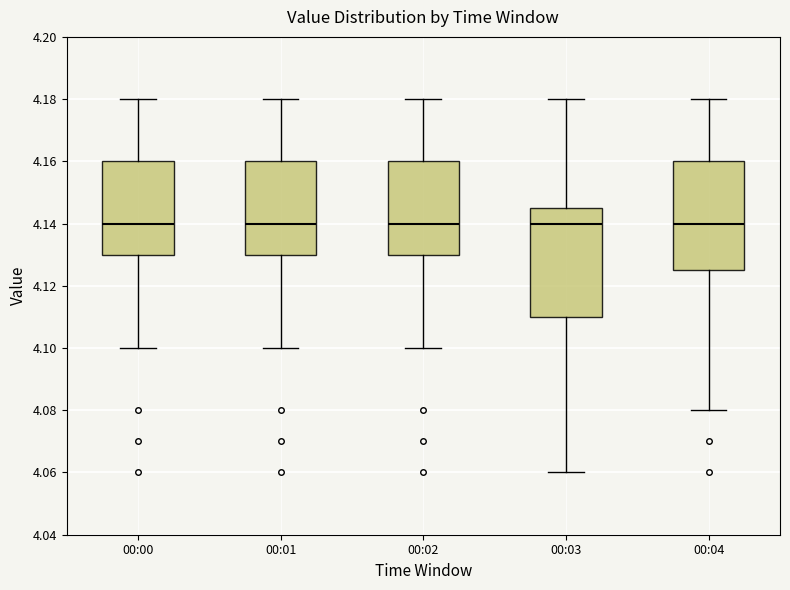

Reading left to right, read every box against the y-axis: the position of its median line, the range the box covers, and the ends of its whiskers. The values are not printed on the chart, so give them approximately, as read against the axis.

00:00: median 4.140, box 4.130 to 4.160, whiskers 4.100 to 4.180
00:01: median 4.140, box 4.130 to 4.160, whiskers 4.100 to 4.180
00:02: median 4.140, box 4.130 to 4.160, whiskers 4.100 to 4.180
00:03: median 4.140, box 4.110 to 4.146, whiskers 4.060 to 4.180
00:04: median 4.140, box 4.126 to 4.160, whiskers 4.080 to 4.180